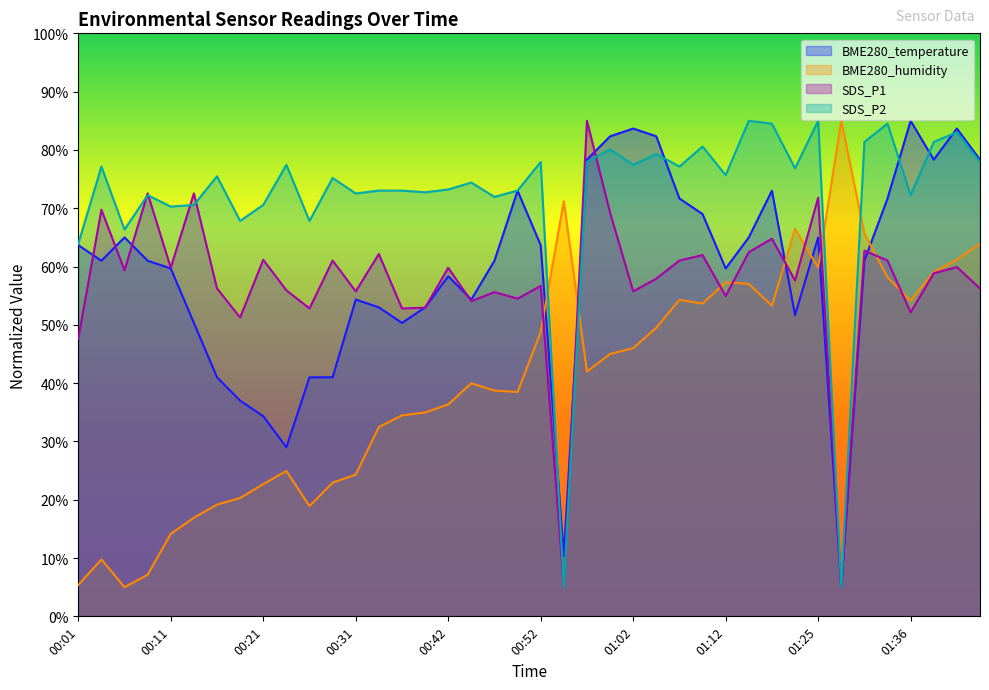

After their last crossing, which series has the higher values: SDS_P2 or BME280_temperature?

BME280_temperature